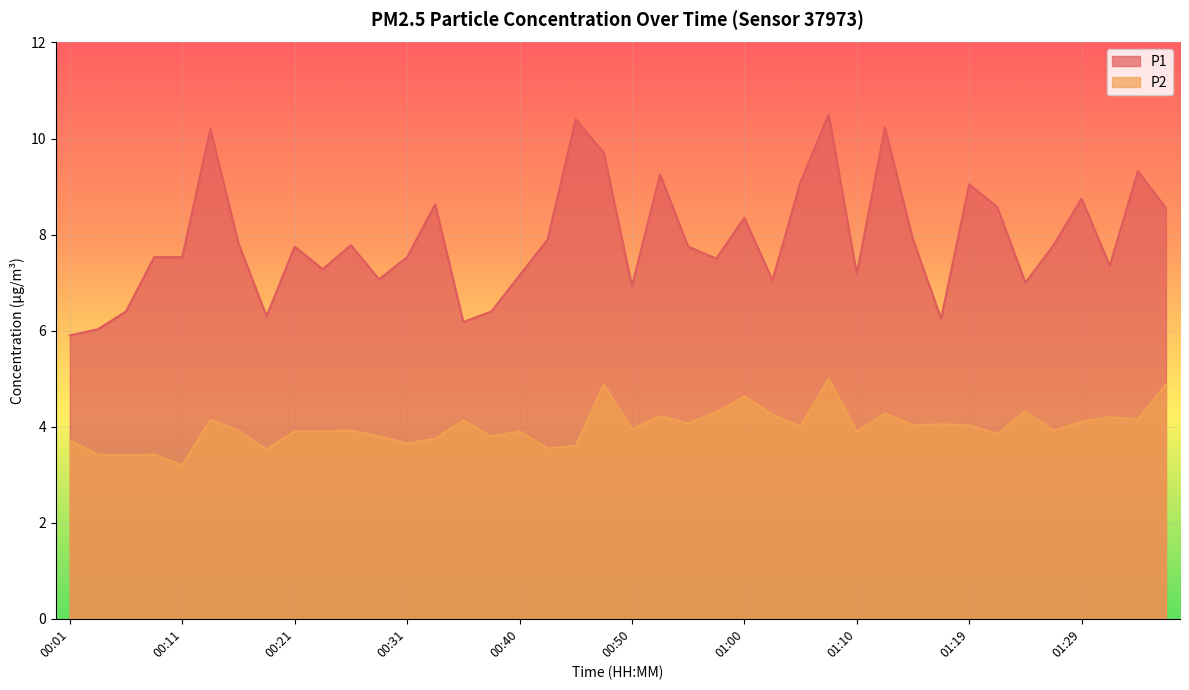

What are all the series names shown in the legend?

P1, P2